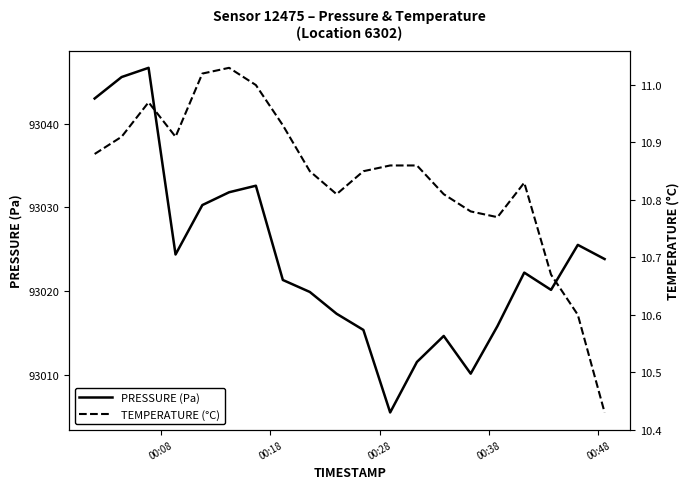

What is the difference between the maximum and minimum values in the pressure series?

41.1